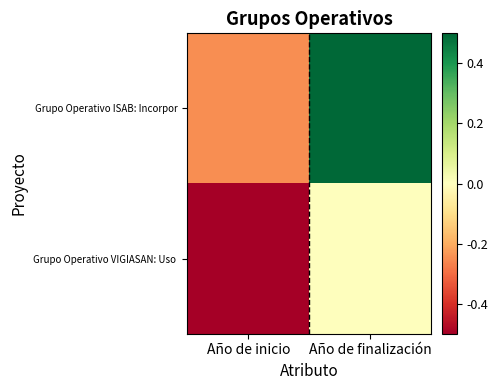

Which category has the lowest value across all series?

Año de inicio